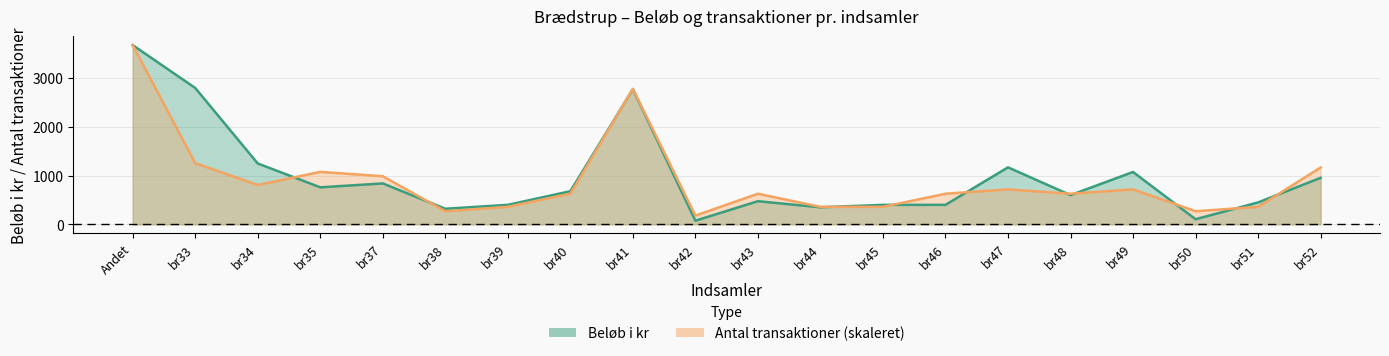

Which series ends up on top after the final intersection of Beløb i kr and Antal transaktioner?

Antal transaktioner